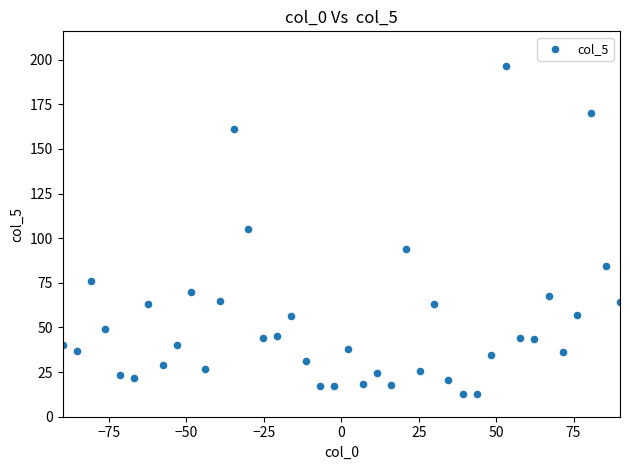

What is the range of X values (max minus min)?

180.0